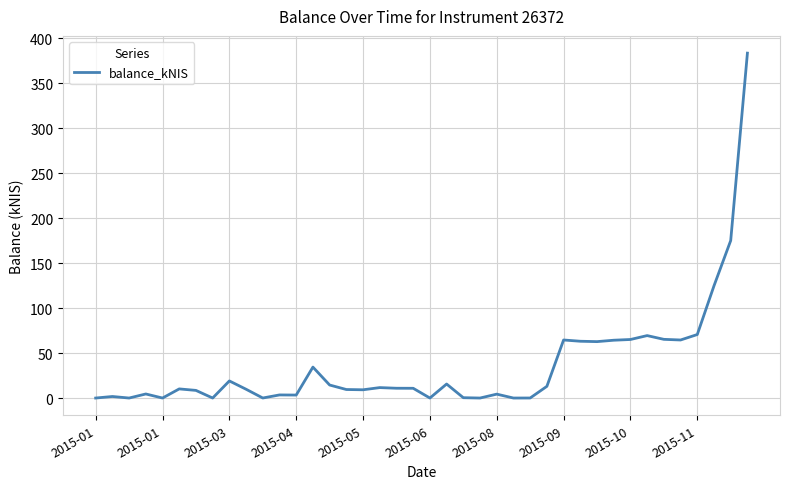

What is the maximum value shown in the chart?

383.7